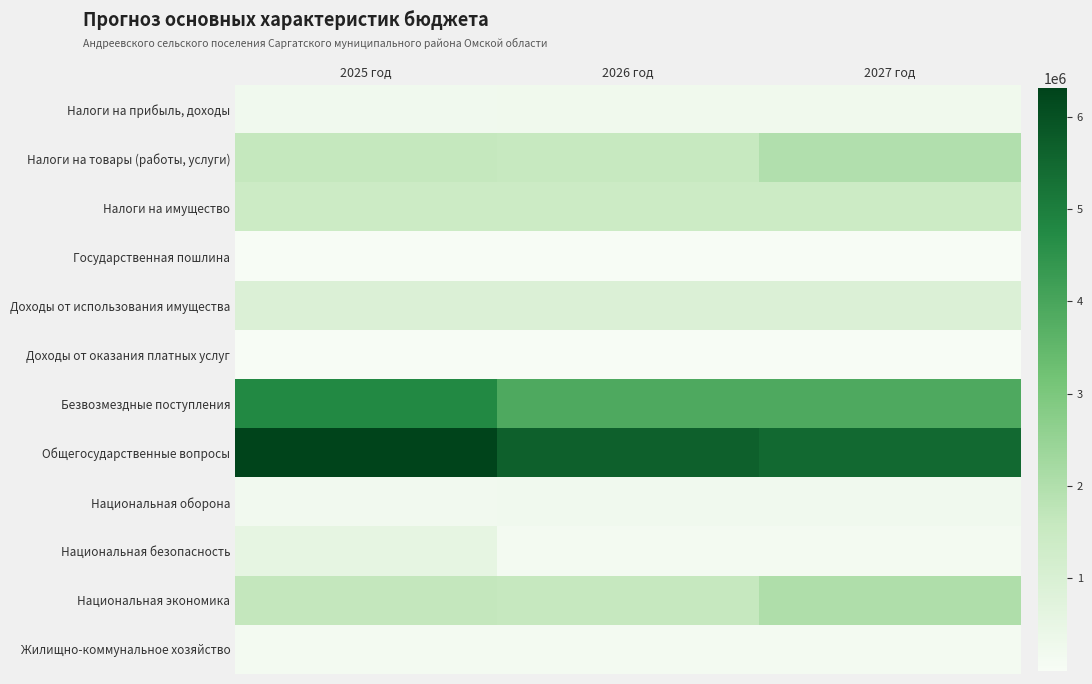

At how many categories does at least one series exceed 558380?

3